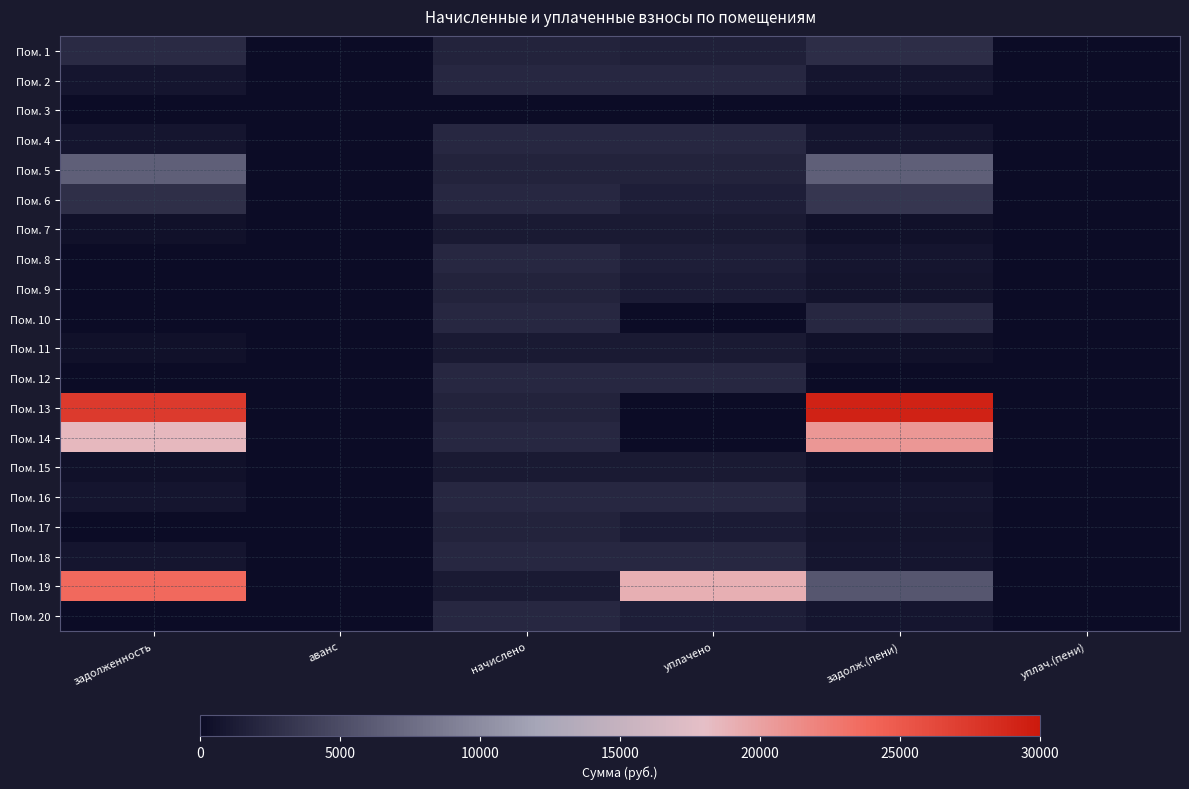

Which has a higher value, начислено or уплачено?

начислено